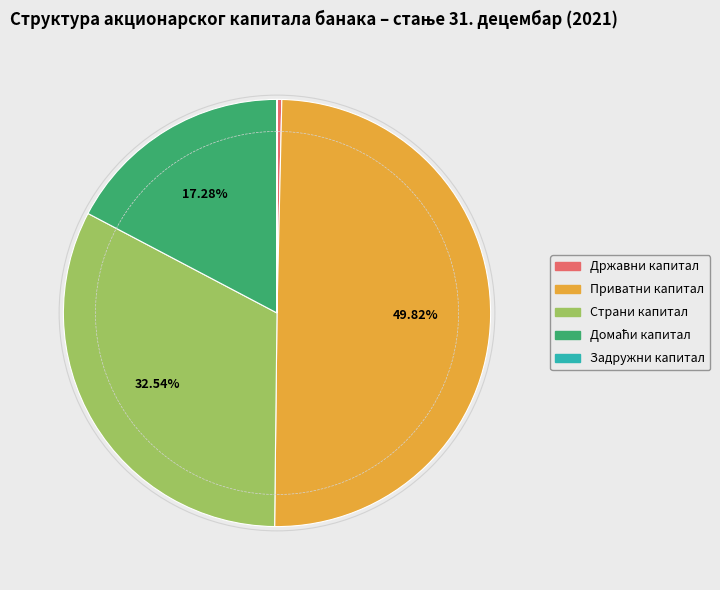

The Страни капитал slice represents 43% of the pie. True or false?

False